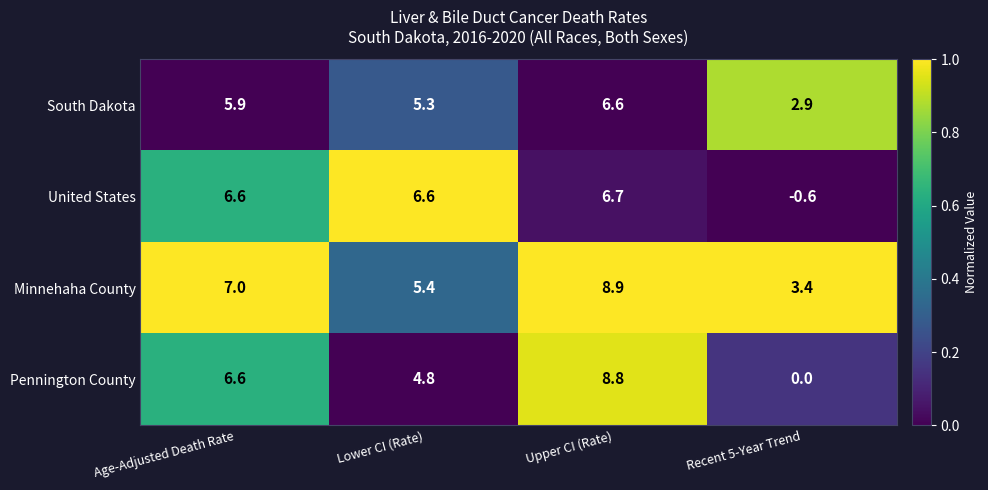

Is the value of Pennington County at Age-Adjusted Death Rate greater than the value of United States at Recent 5-Year Trend?

Yes